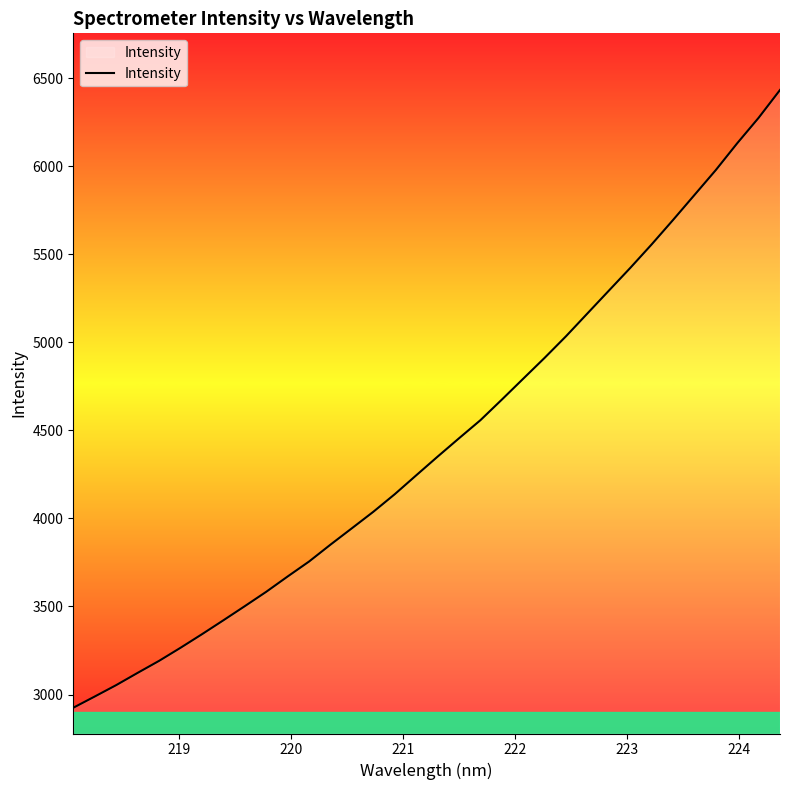

What is the sum of all values?

150588.4